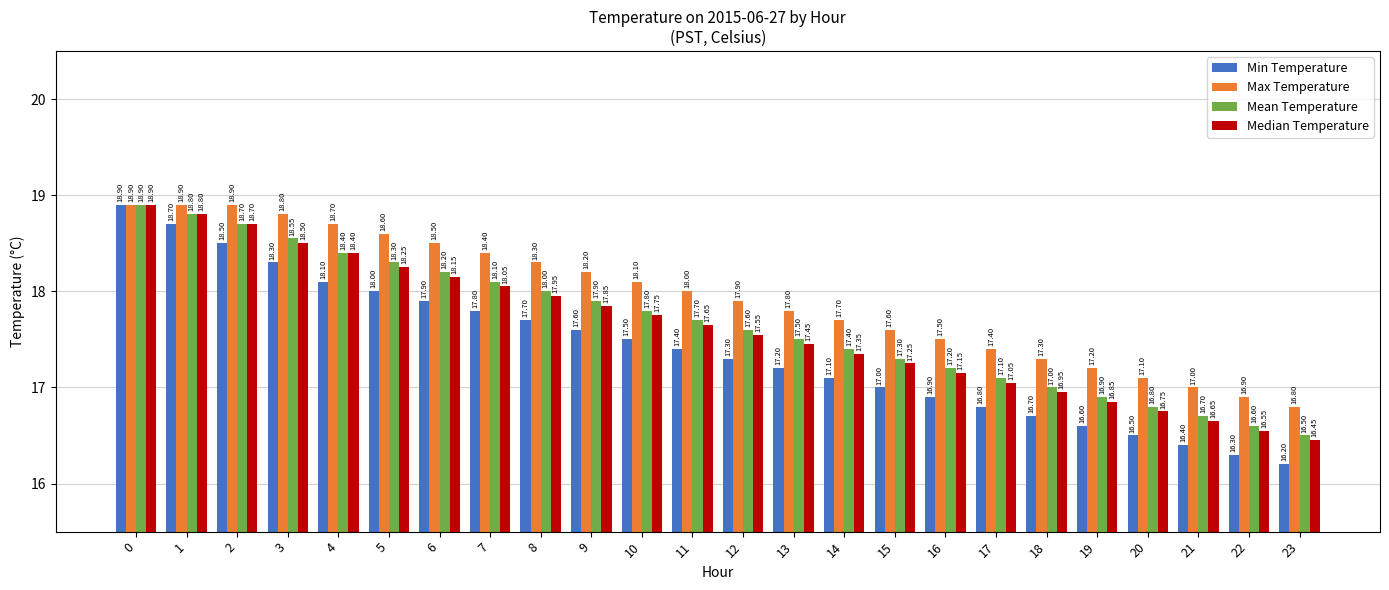

What is the sum of the Mean Temperature values at 3 and 5?

36.9